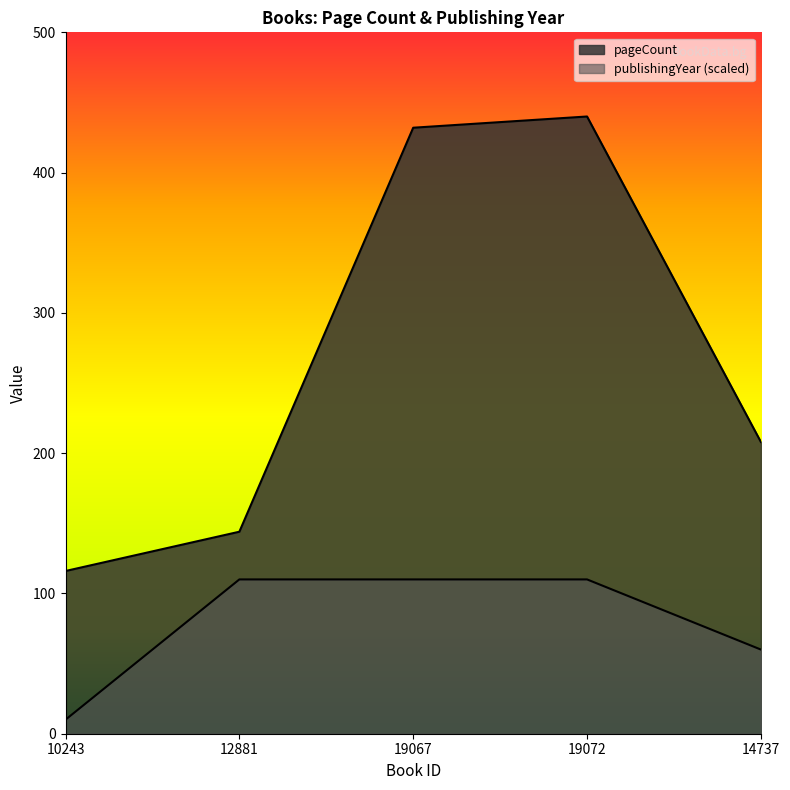

At which category does the chart reach its minimum across all series?

10243